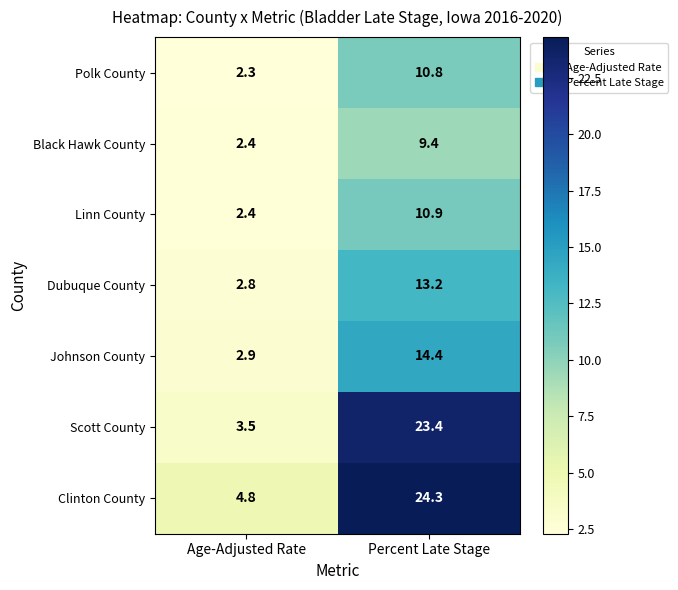

Which category has the highest value across all series?

Percent Late Stage